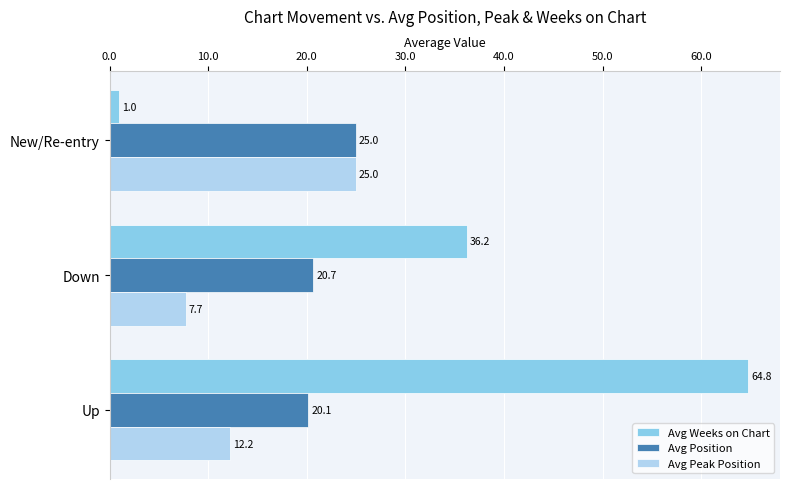

How many data points in Avg Weeks on Chart are less than 36?

1